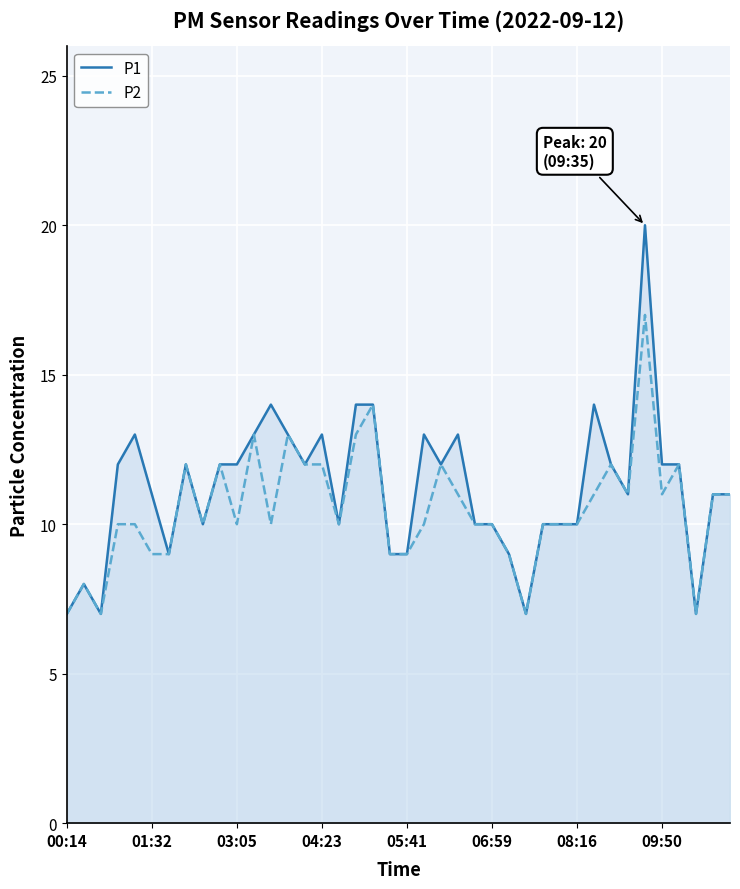

True or false: P1 has a value of 9 at 05:41.

True